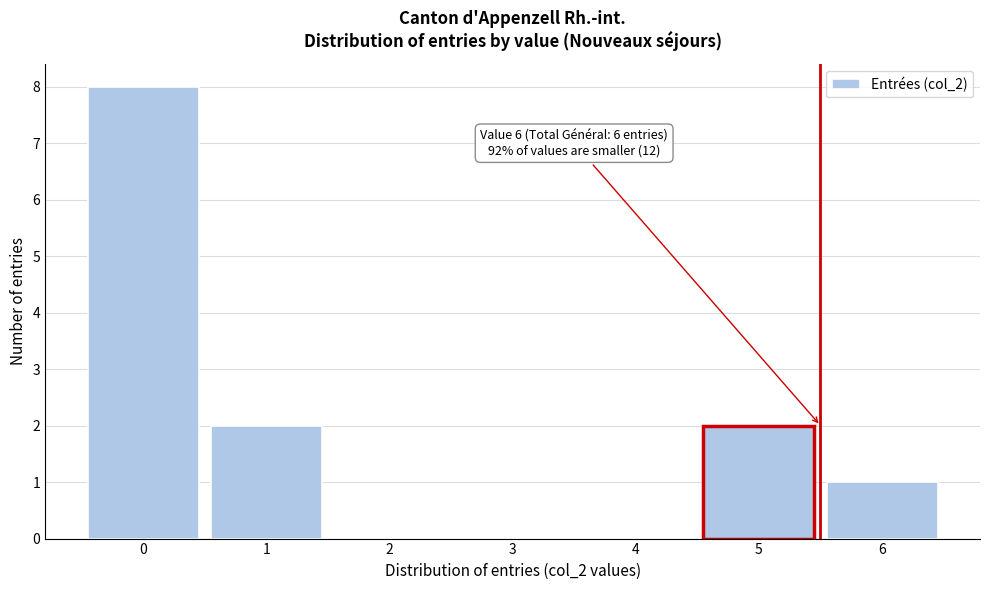

Over which range of the x-axis is the bar tallest?

-0.5 to 0.5